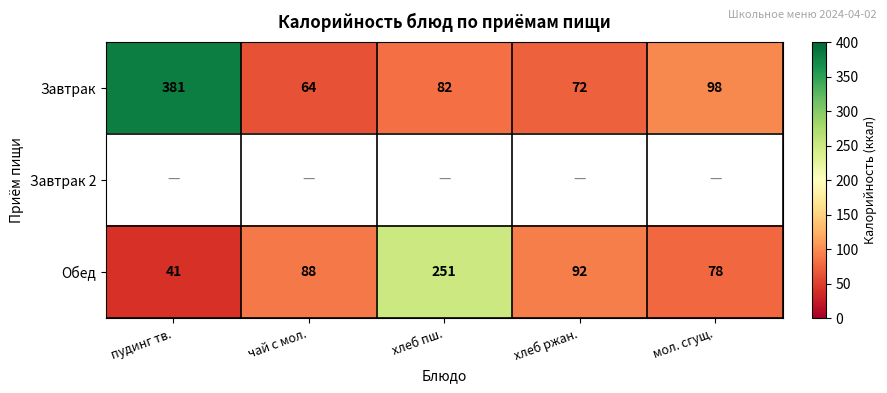

At which label does Завтрак reach its peak?

пудинг тв.